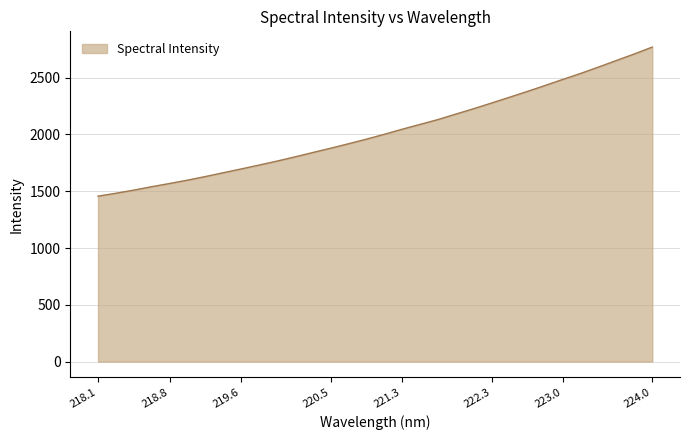

What is the minimum value shown in the chart?

1456.6